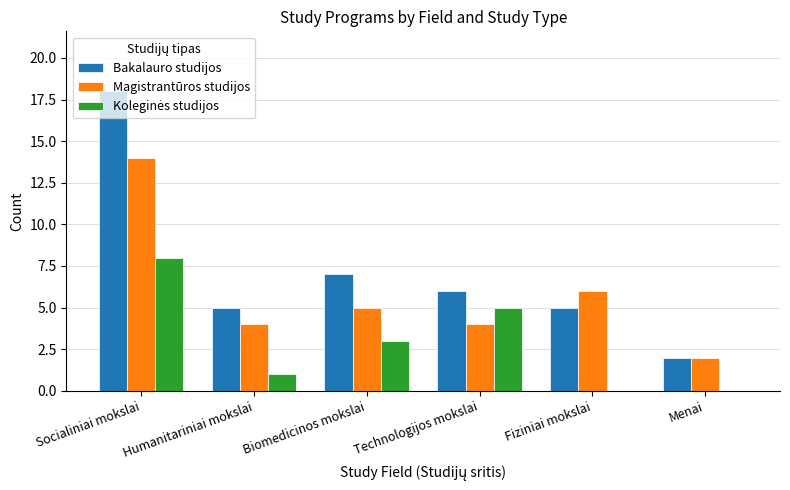

Which series changed the most between Socialiniai mokslai and Menai?

Bakalauro studijos